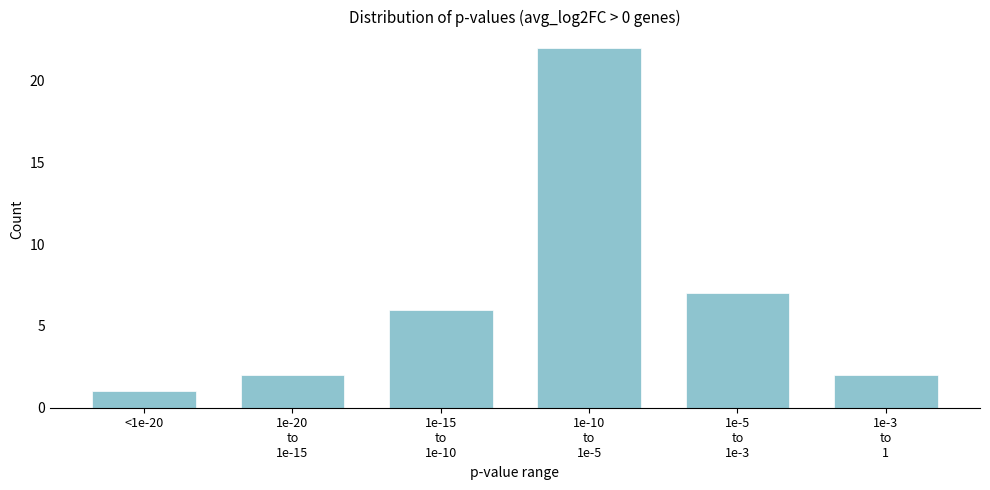

Reading left to right, transcribe all the data shown in this chart.

1	2	6	22	7	2